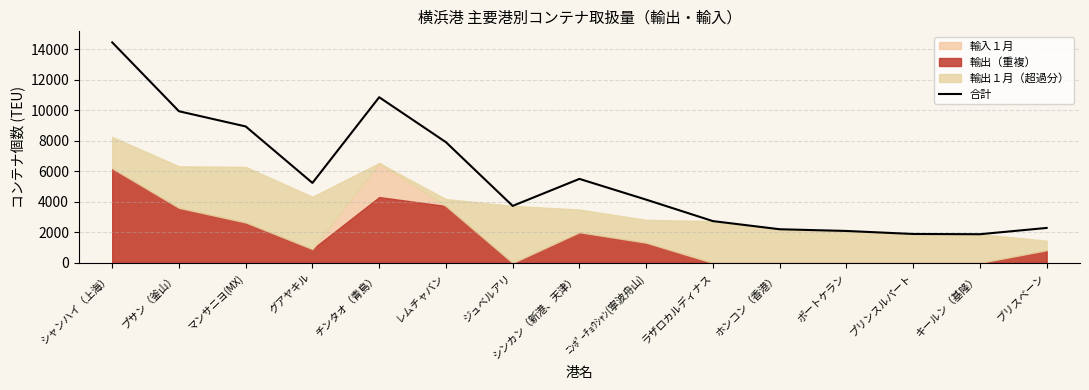

Which category has the lowest value across all series?

キールン（基隆）